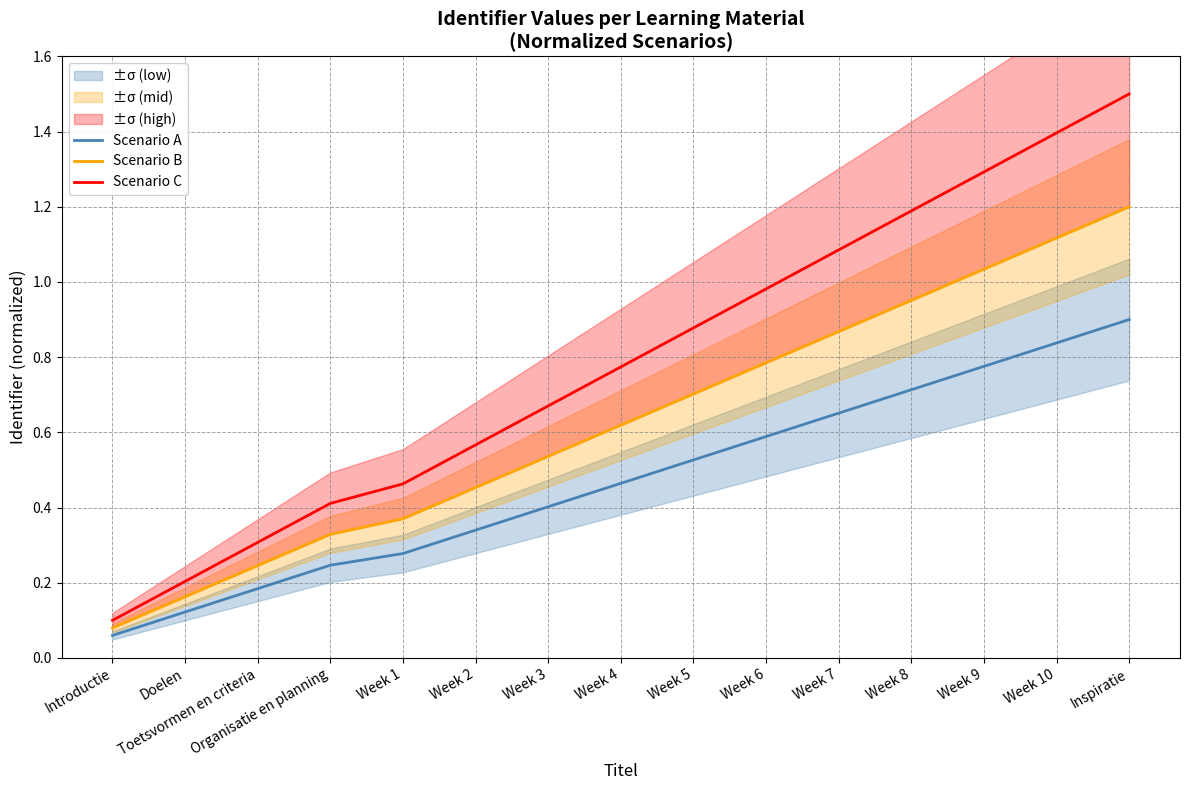

Does the chart have visible grid lines?

Yes